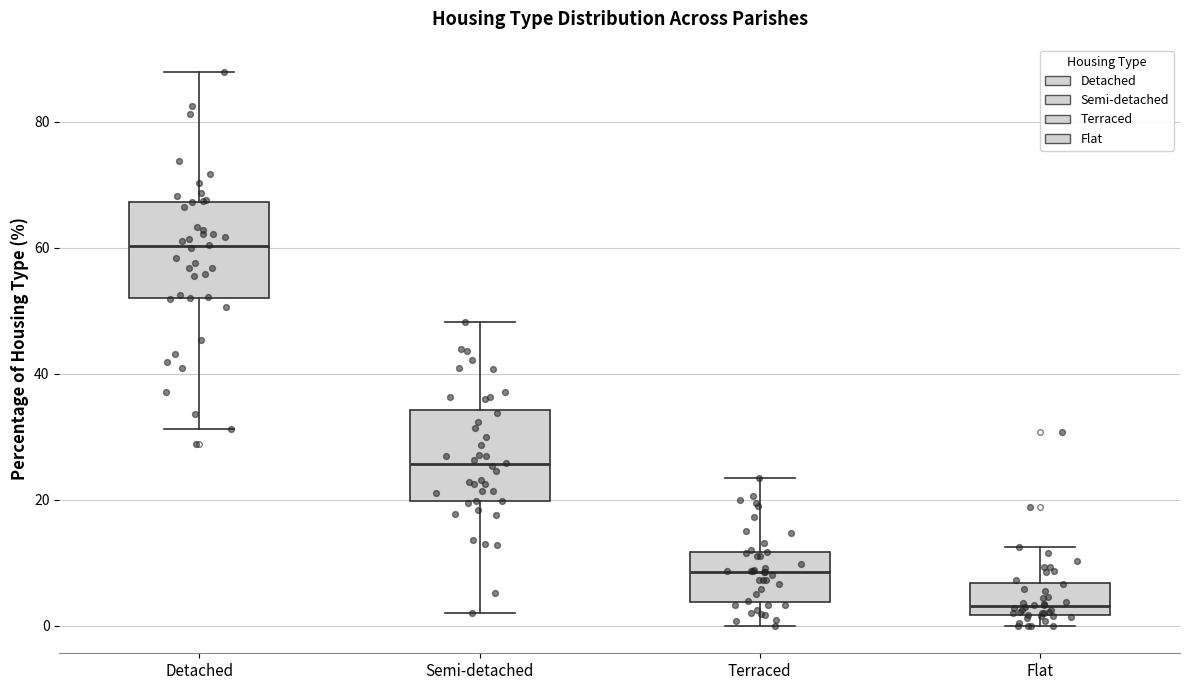

Reading left to right, transcribe this box plot: for each box, give where its median line is, the range the box spans, and where its two whiskers end, as read against the y-axis. The values are not printed on the chart, so give them approximately, as read against the axis.

Detached: median 60, box 52 to 68, whiskers 32 to 88
Semi-detached: median 26, box 20 to 34, whiskers 2 to 48
Terraced: median 8, box 4 to 12, whiskers 0 to 24
Flat: median 4, box 2 to 6, whiskers 0 to 12